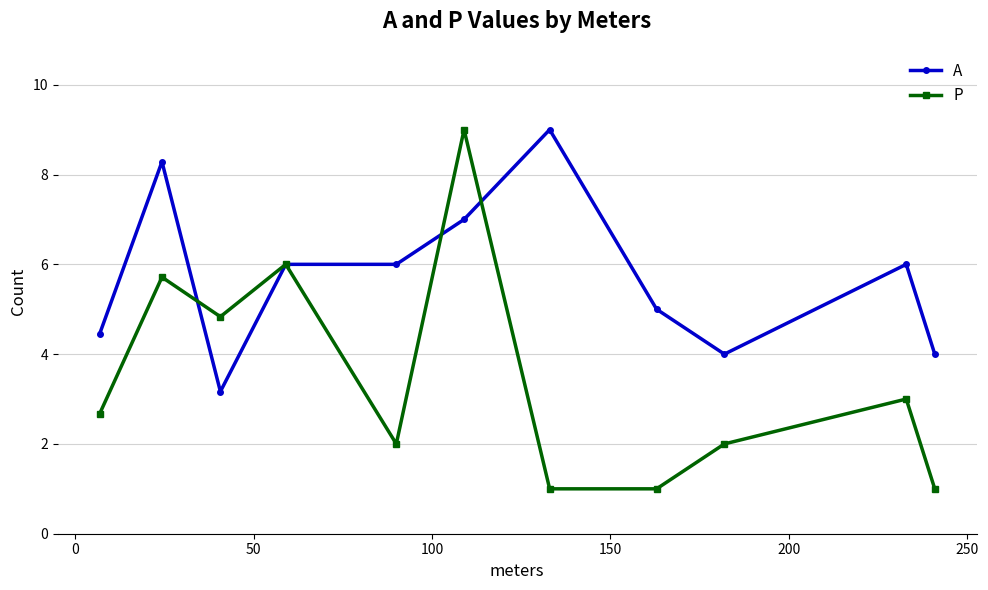

What is the difference between the maximum and minimum values in the A series?

5.8